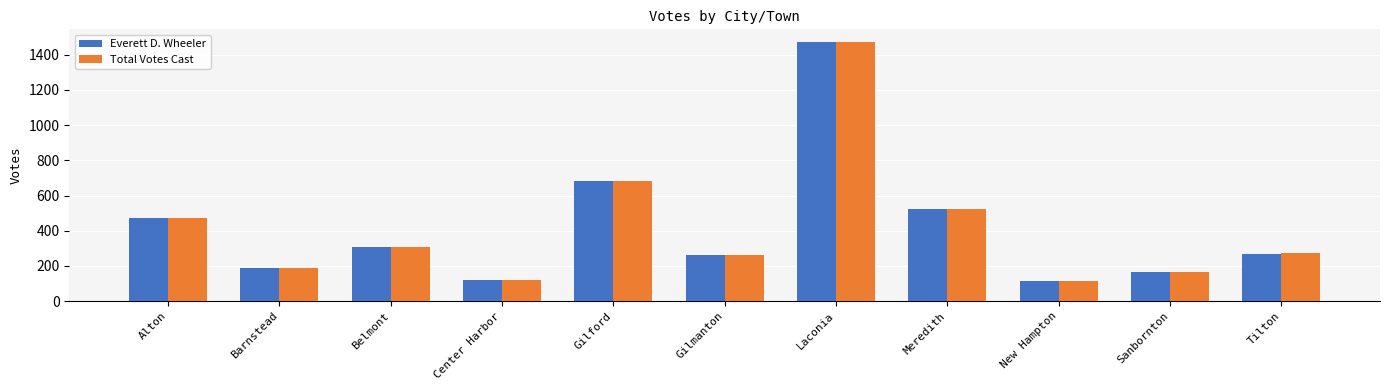

Which category has the highest value across all series?

Laconia